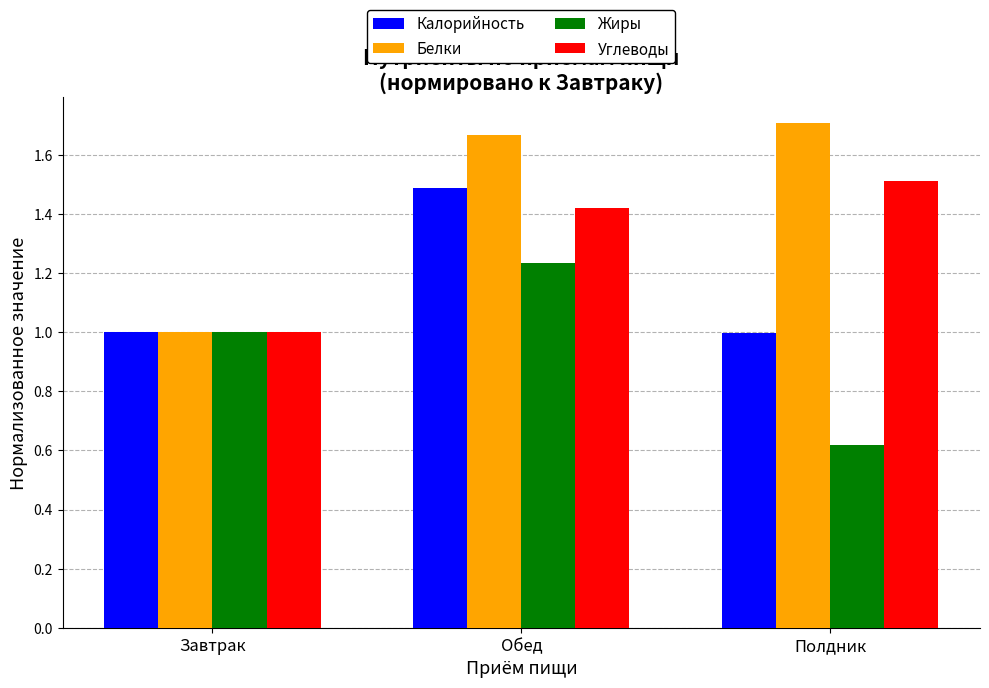

True or false: Калорийность has a value of 1.0 at Полдник.

True